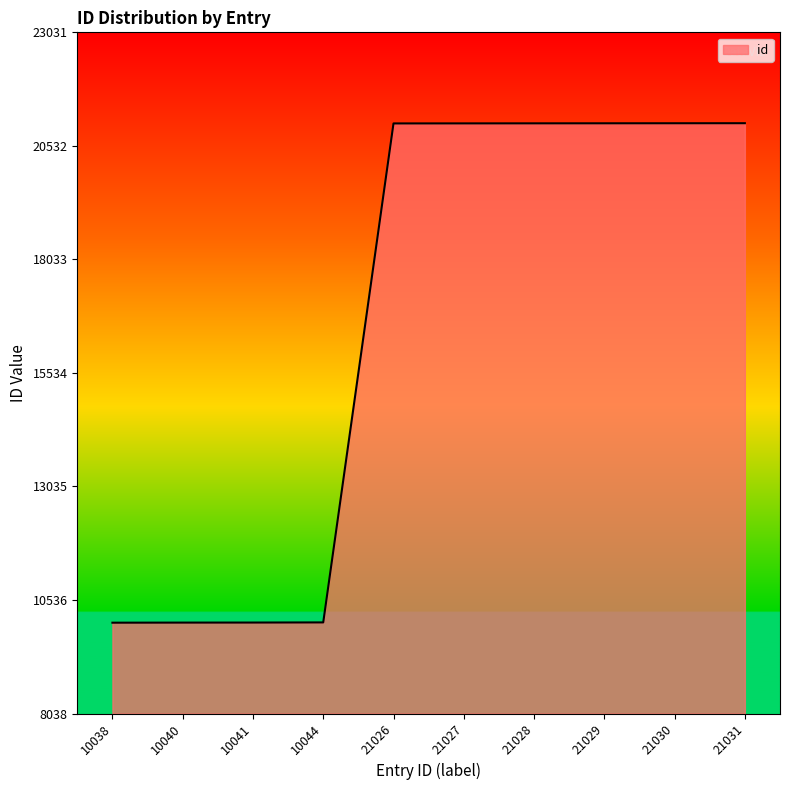

Does the chart have visible grid lines?

No